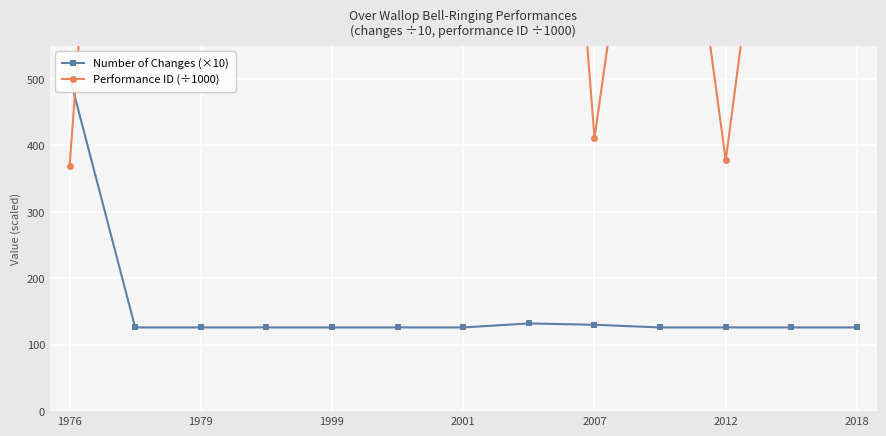

What position from the right is 2007?

5